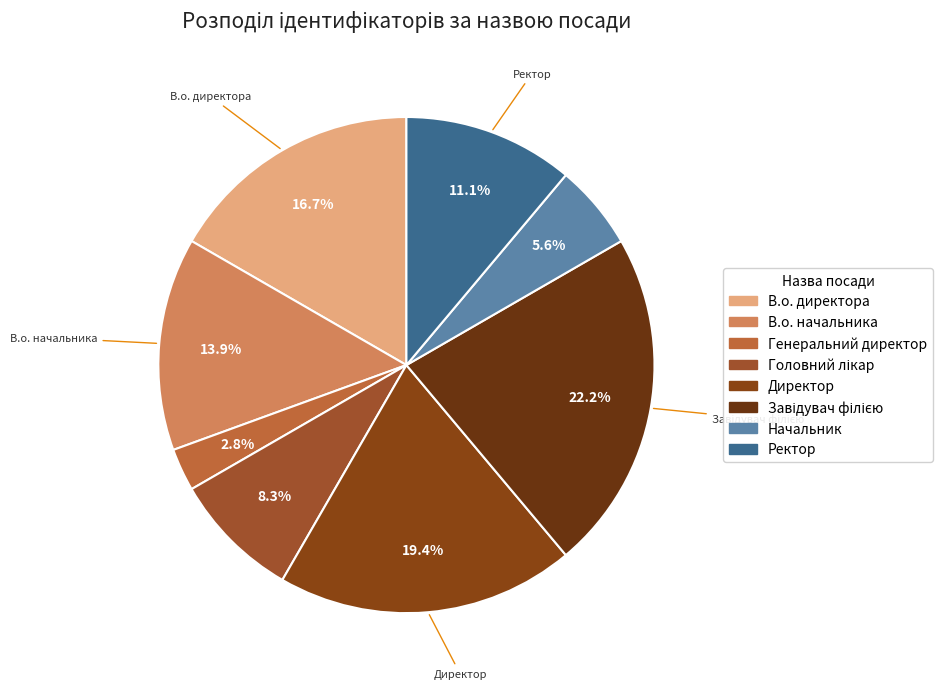

Does any single category account for the majority?

No